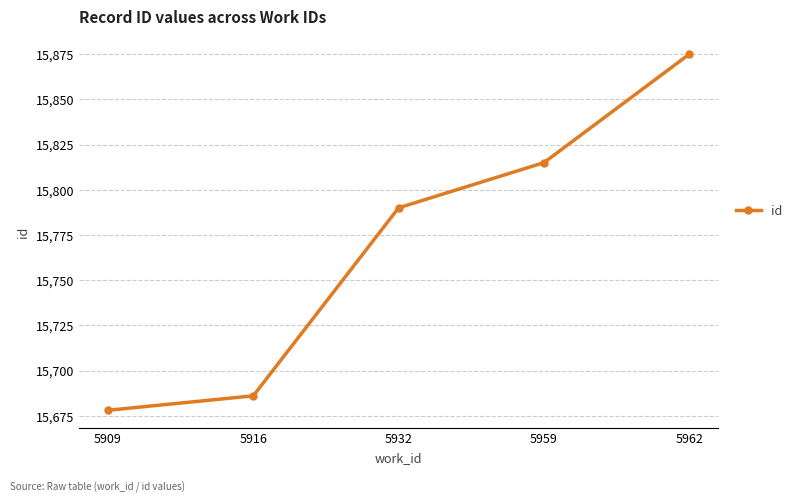

The chart shows a value of 21648 at 5959. True or false?

False